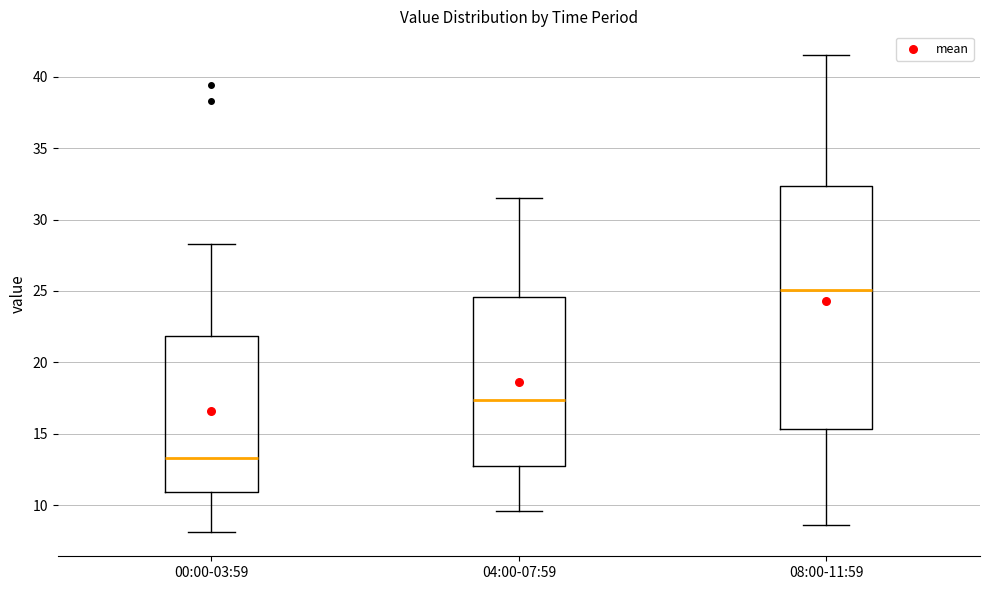

Reading left to right, transcribe this box plot: for each box, give where its median line is, the range the box spans, and where its two whiskers end, as read against the y-axis. The values are not printed on the chart, so give them approximately, as read against the axis.

00:00-03:59: median 13.5, box 11.0 to 22.0, whiskers 8.0 to 28.5
04:00-07:59: median 17.5, box 13.0 to 24.5, whiskers 9.5 to 31.5
08:00-11:59: median 25.0, box 15.5 to 32.5, whiskers 8.5 to 41.5